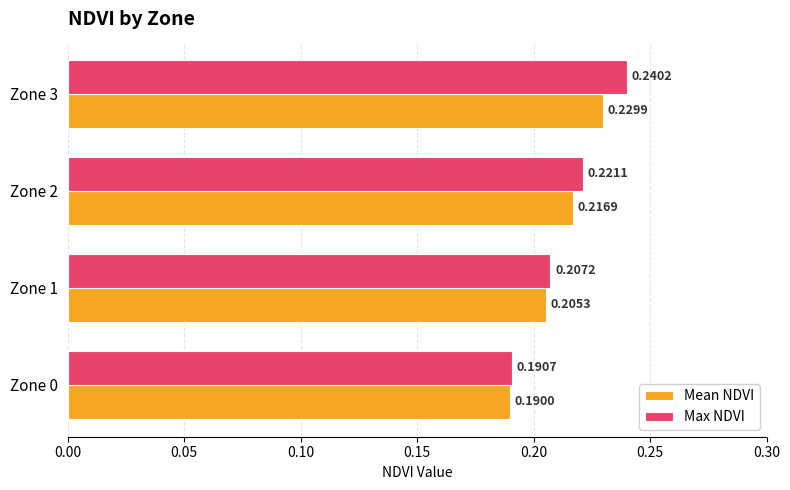

At Zone 3, list the series in order from smallest to largest.

Mean NDVI, Max NDVI